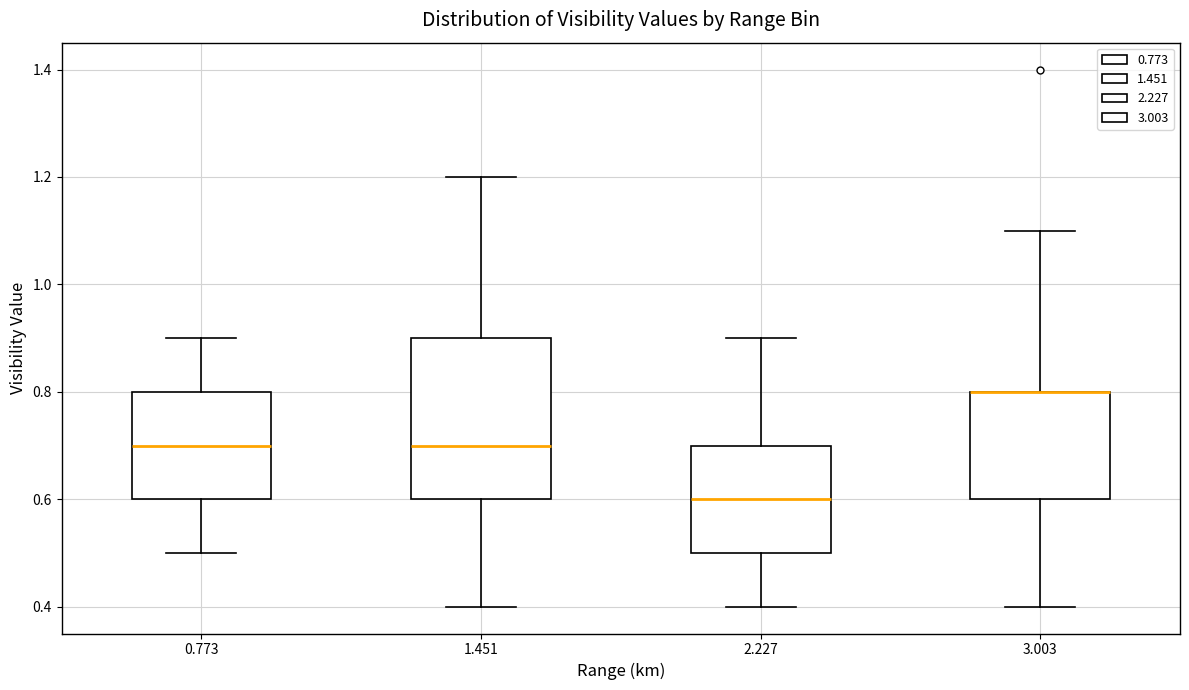

Reading left to right, read every box against the y-axis: the position of its median line, the range the box covers, and the ends of its whiskers. The values are not printed on the chart, so give them approximately, as read against the axis.

0.773: median 0.7, box 0.6 to 0.8, whiskers 0.5 to 0.9
1.451: median 0.7, box 0.6 to 0.9, whiskers 0.4 to 1.2
2.227: median 0.6, box 0.5 to 0.7, whiskers 0.4 to 0.9
3.003: median 0.8 (drawn on the box's upper edge), box 0.6 to 0.8, whiskers 0.4 to 1.1